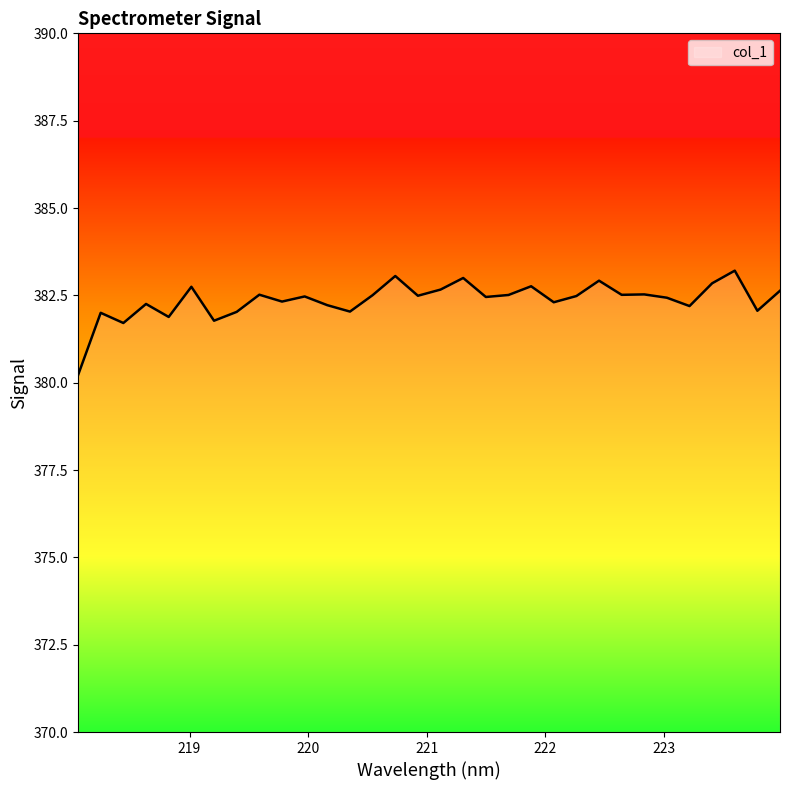

What is the smallest value displayed?

380.2